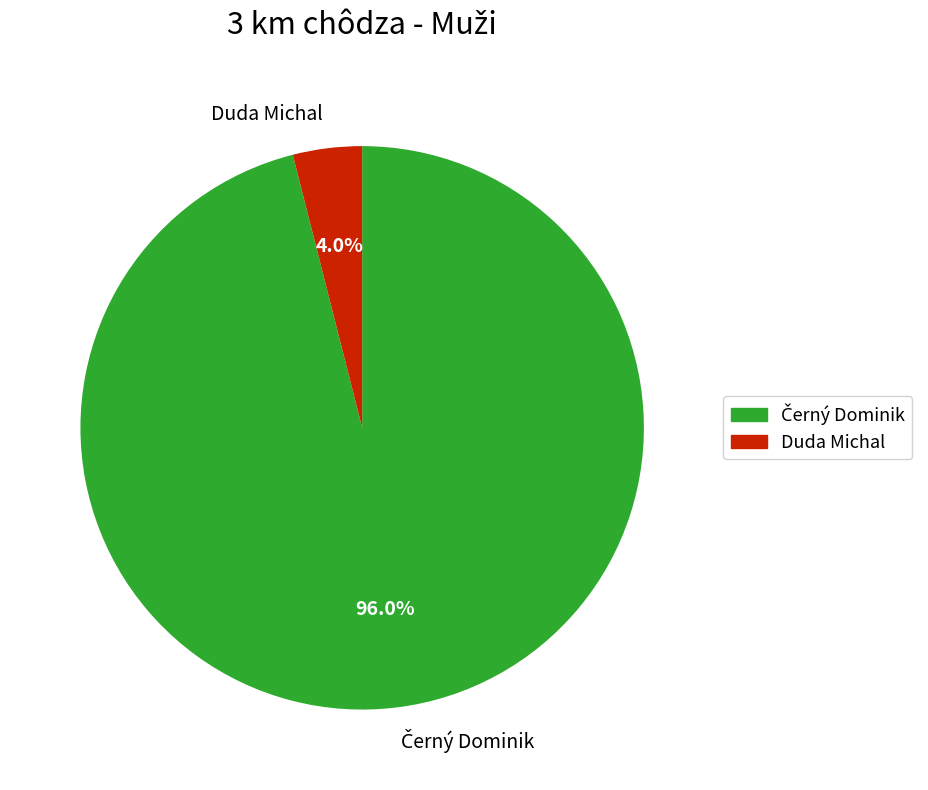

What is the smallest slice in the pie chart?

Duda Michal